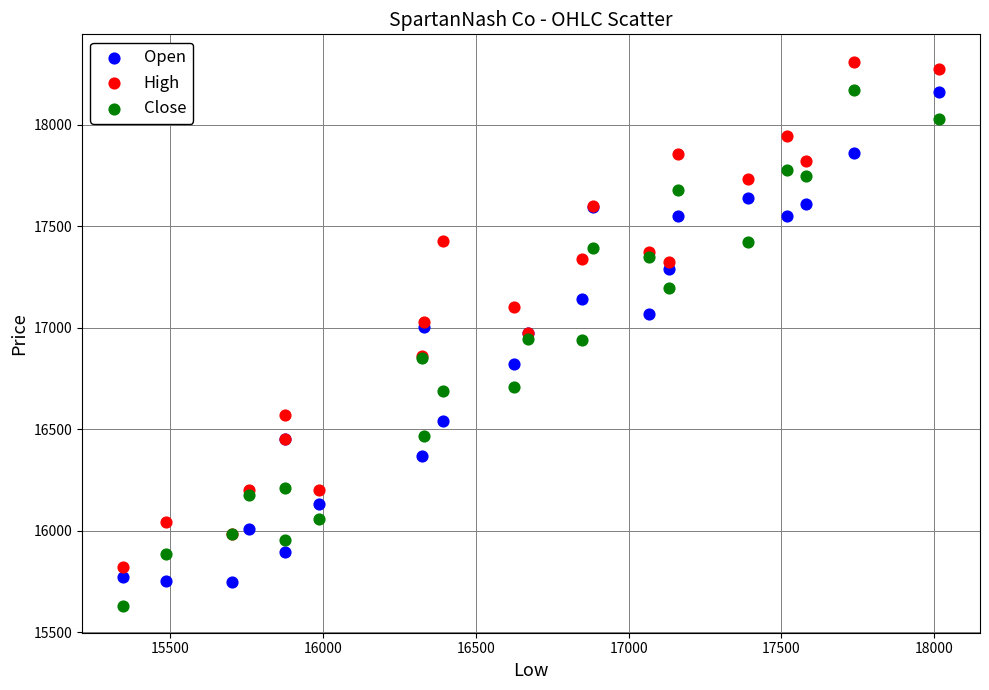

Which series contains the lowest Y value?

Close